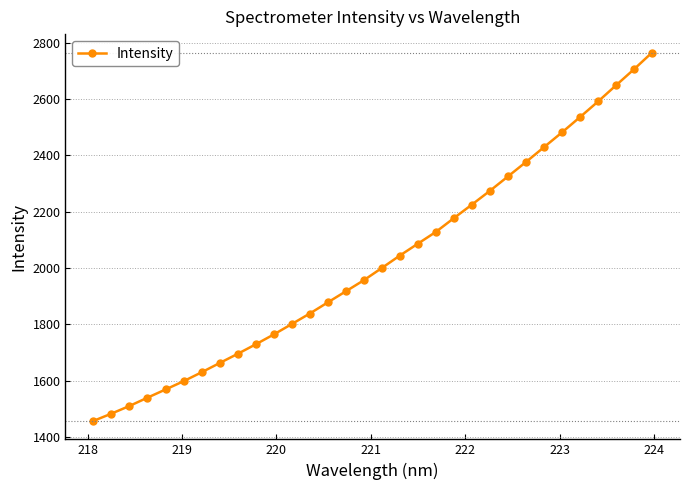

What is the sum of all values?

64837.0